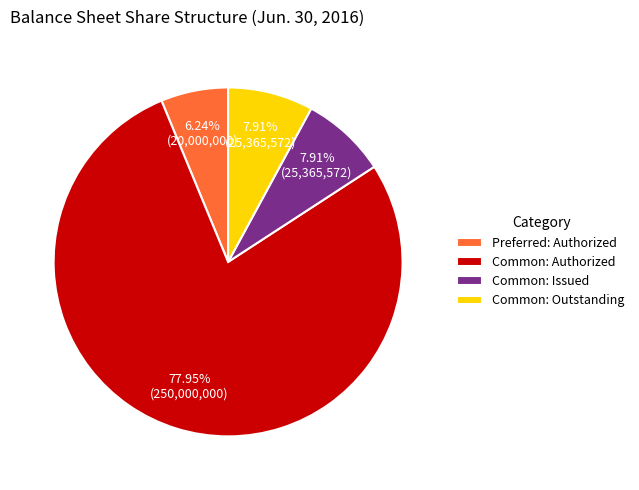

What portion of the pie excludes Common: Outstanding?

92.1%